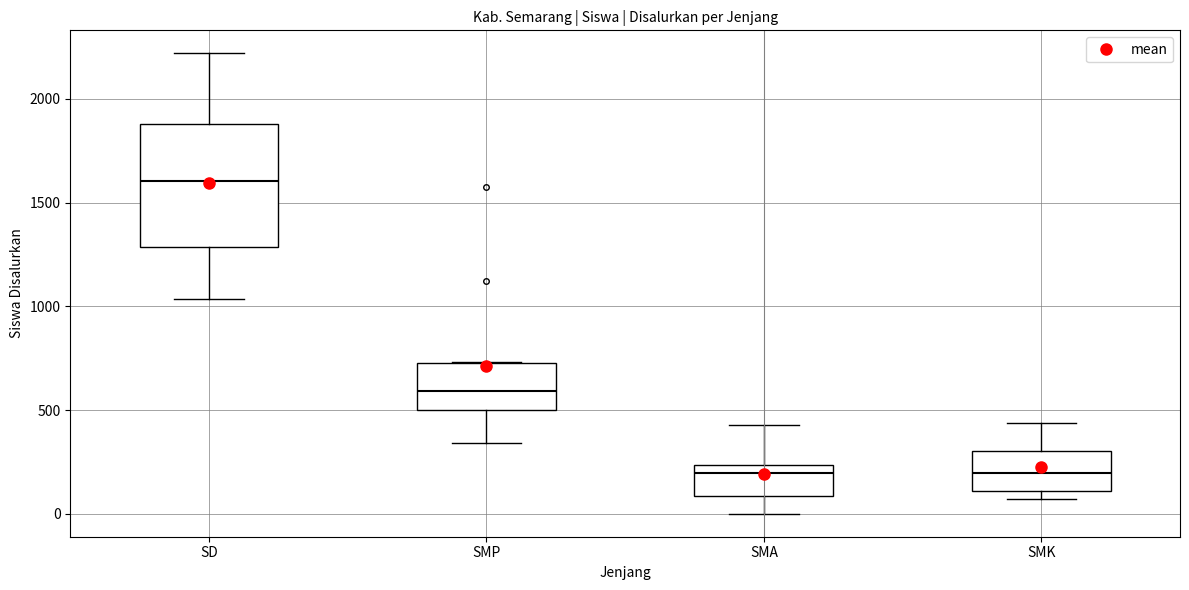

Comparing the boxes themselves (not the whiskers), which one is the tallest?

SD